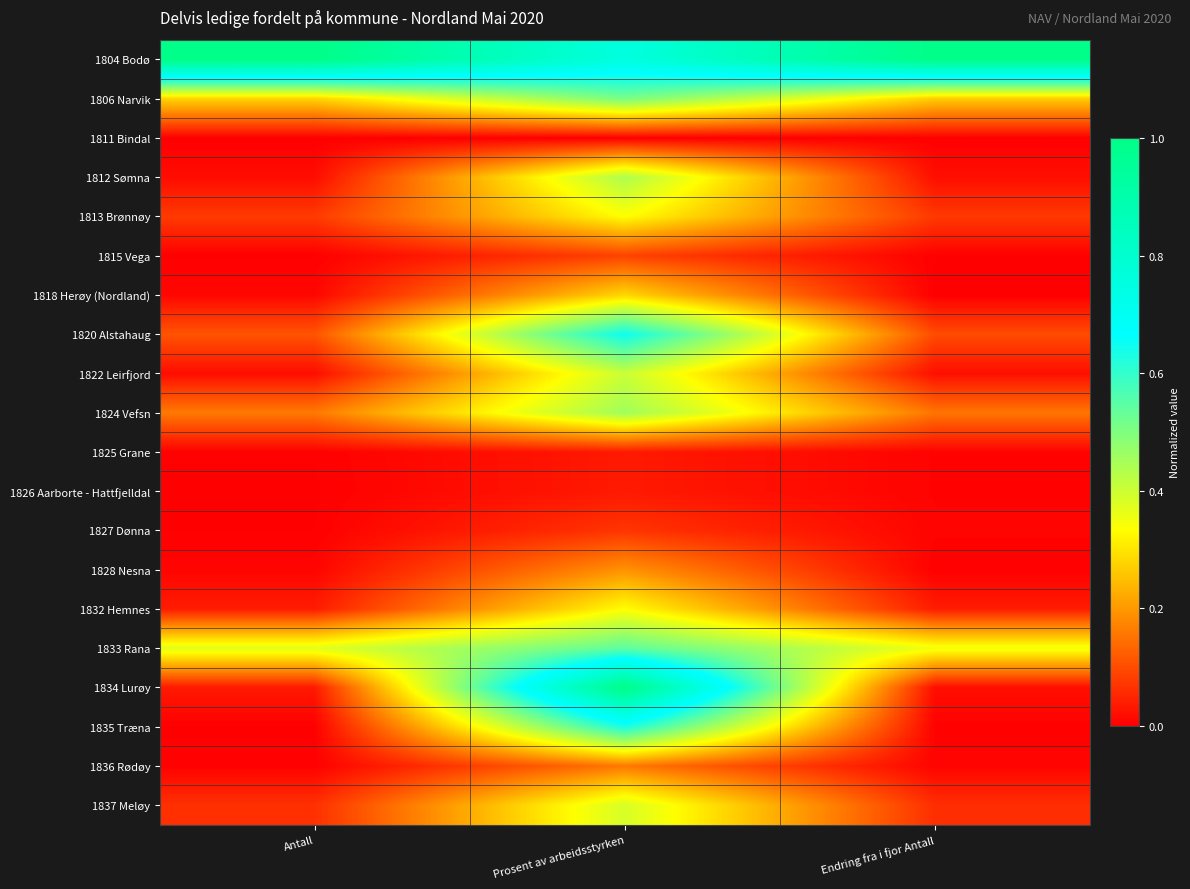

Reading left to right, what are all the values shown in this chart?

1804 Bodø: Antall=1.0	Prosent av arbeidsstyrken=0.8	Endring fra i fjor Antall=1.0
1806 Narvik: Antall=0.3	Prosent av arbeidsstyrken=0.5	Endring fra i fjor Antall=0.3
1811 Bindal: Antall=0.0	Prosent av arbeidsstyrken=0.0	Endring fra i fjor Antall=0.0
1812 Sømna: Antall=0.0	Prosent av arbeidsstyrken=0.4	Endring fra i fjor Antall=0.0
1813 Brønnøy: Antall=0.1	Prosent av arbeidsstyrken=0.3	Endring fra i fjor Antall=0.1
1815 Vega: Antall=0.0	Prosent av arbeidsstyrken=0.1	Endring fra i fjor Antall=0.0
1818 Herøy (Nordland): Antall=0.0	Prosent av arbeidsstyrken=0.3	Endring fra i fjor Antall=0.0
1820 Alstahaug: Antall=0.1	Prosent av arbeidsstyrken=0.6	Endring fra i fjor Antall=0.1
1822 Leirfjord: Antall=0.0	Prosent av arbeidsstyrken=0.4	Endring fra i fjor Antall=0.0
1824 Vefsn: Antall=0.2	Prosent av arbeidsstyrken=0.5	Endring fra i fjor Antall=0.2
1825 Grane: Antall=0.0	Prosent av arbeidsstyrken=0.0	Endring fra i fjor Antall=0.0
1826 Aarborte - Hattfjelldal: Antall=0.0	Prosent av arbeidsstyrken=0.0	Endring fra i fjor Antall=0.0
1827 Dønna: Antall=0.0	Prosent av arbeidsstyrken=0.1	Endring fra i fjor Antall=0.0
1828 Nesna: Antall=0.0	Prosent av arbeidsstyrken=0.2	Endring fra i fjor Antall=0.0
1832 Hemnes: Antall=0.0	Prosent av arbeidsstyrken=0.3	Endring fra i fjor Antall=0.0
1833 Rana: Antall=0.4	Prosent av arbeidsstyrken=0.5	Endring fra i fjor Antall=0.3
1834 Lurøy: Antall=0.0	Prosent av arbeidsstyrken=1.0	Endring fra i fjor Antall=0.0
1835 Træna: Antall=0.0	Prosent av arbeidsstyrken=0.6	Endring fra i fjor Antall=0.0
1836 Rødøy: Antall=0.0	Prosent av arbeidsstyrken=0.2	Endring fra i fjor Antall=0.0
1837 Meløy: Antall=0.1	Prosent av arbeidsstyrken=0.4	Endring fra i fjor Antall=0.1